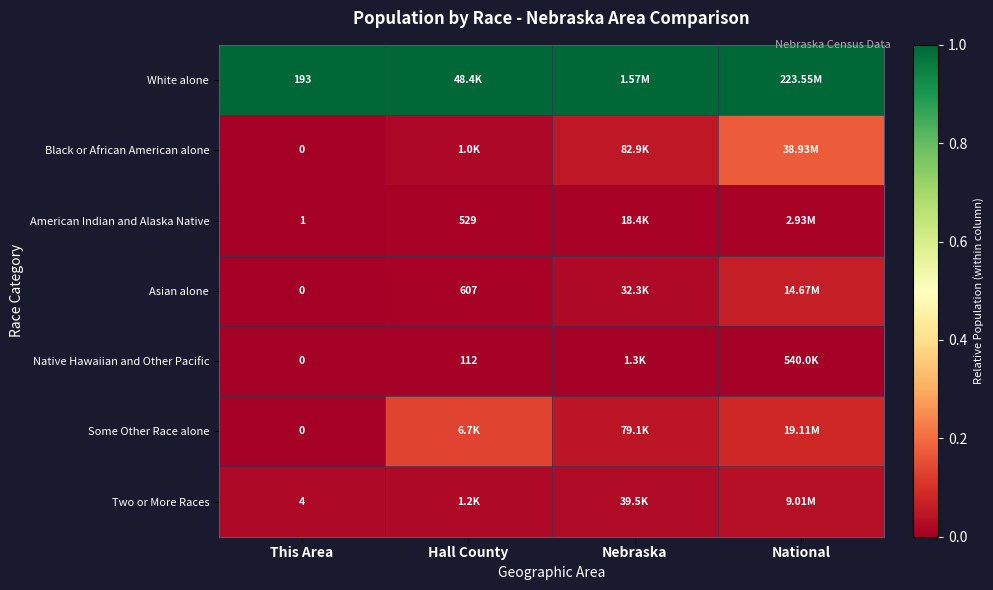

The American Indian and Alaska Native series shows 0.0 at Nebraska. True or false?

False